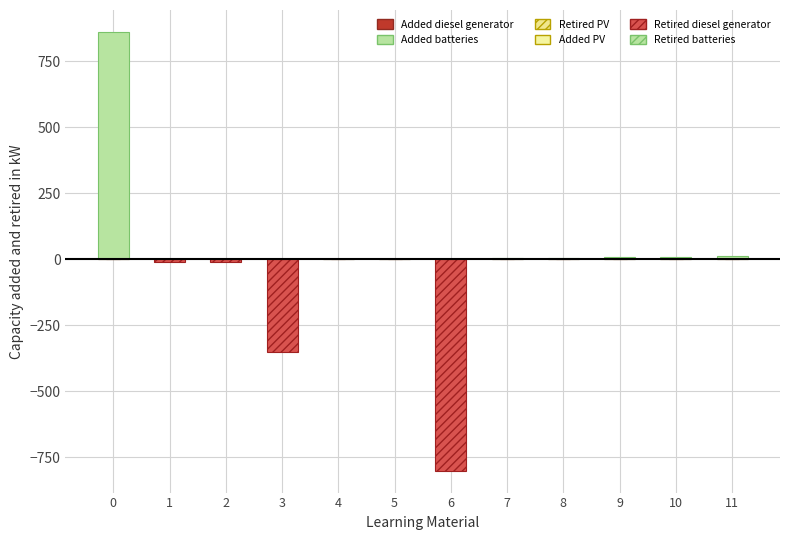

True or false: Added batteries has a value of -277.7 at 1.

False